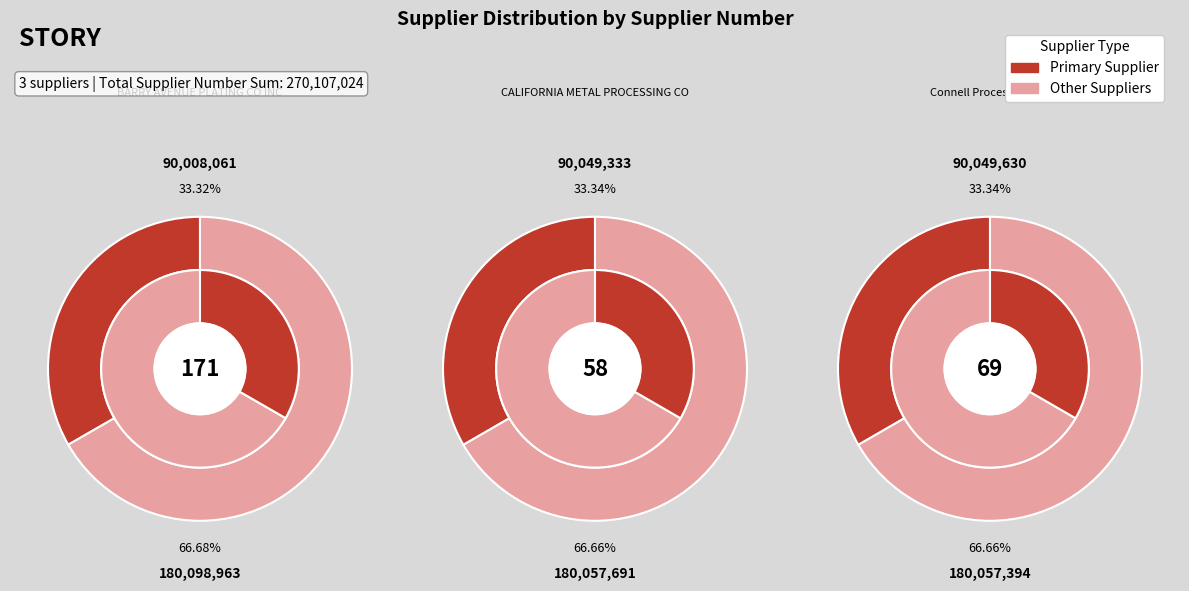

Count the number of slices in the pie.

3